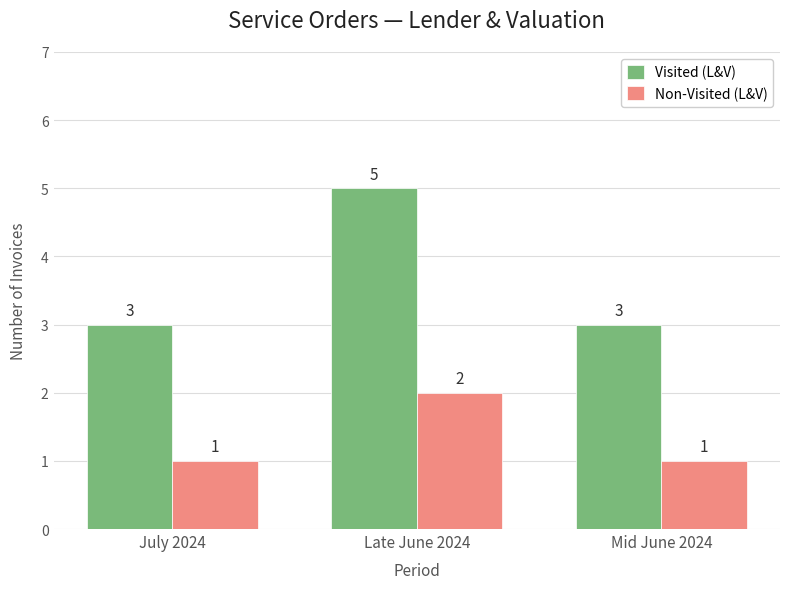

The value of Non-Visited (L&V) at Late June 2024 is 1. True or false?

False